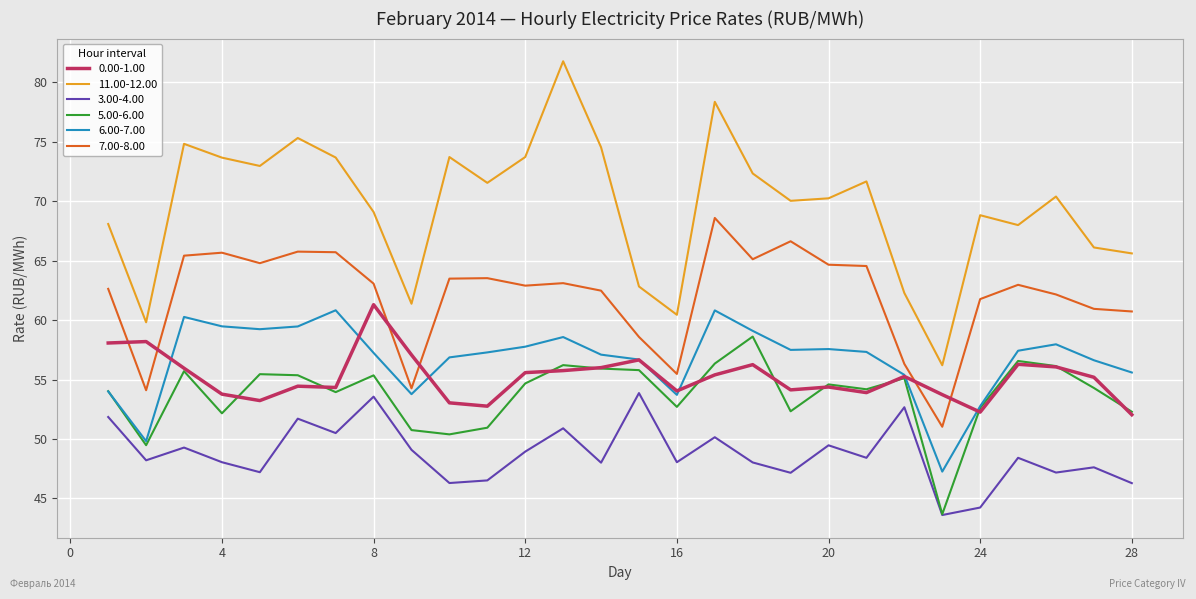

True or false: 11.00-12.00 and 5.00-6.00 cross at least once.

False